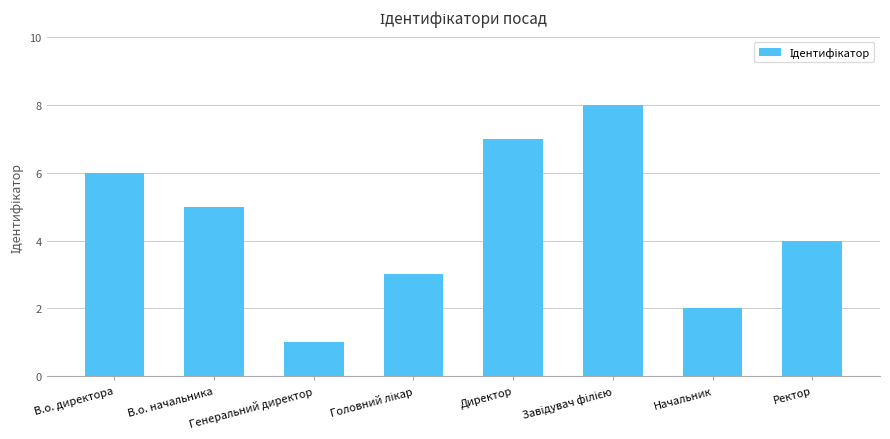

Count the number of data series in this chart.

1